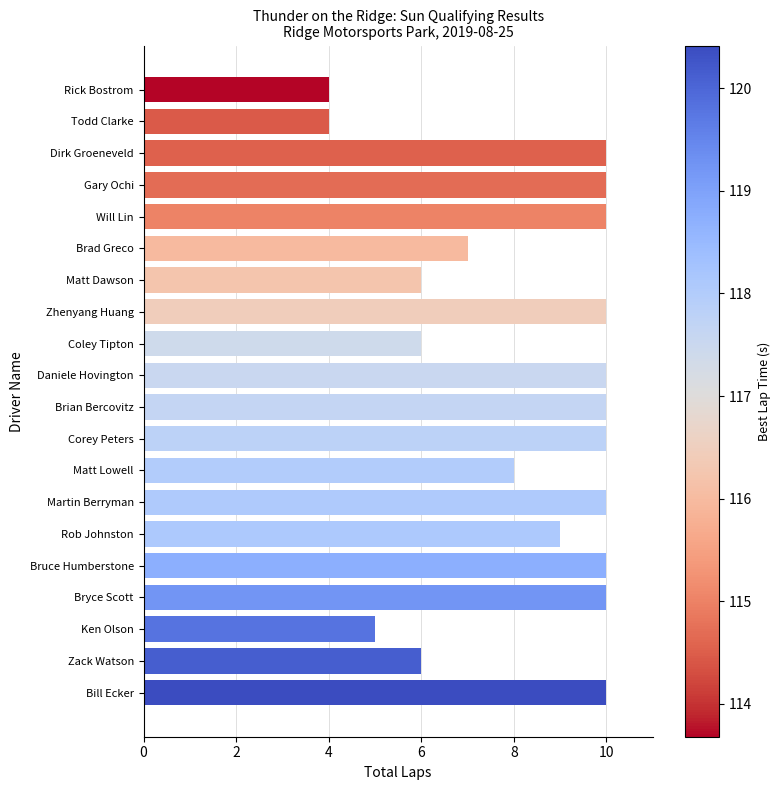

What is the change in value from Gary Ochi to Matt Dawson?

-4